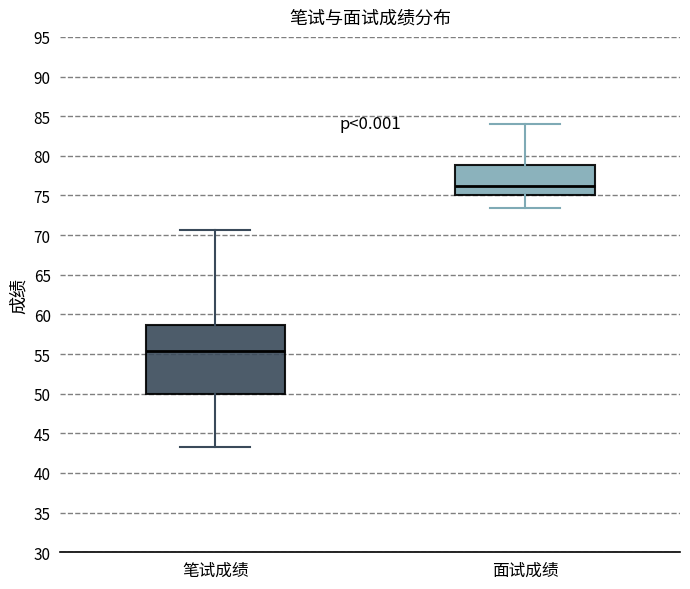

Which box's median line is the lowest?

笔试成绩